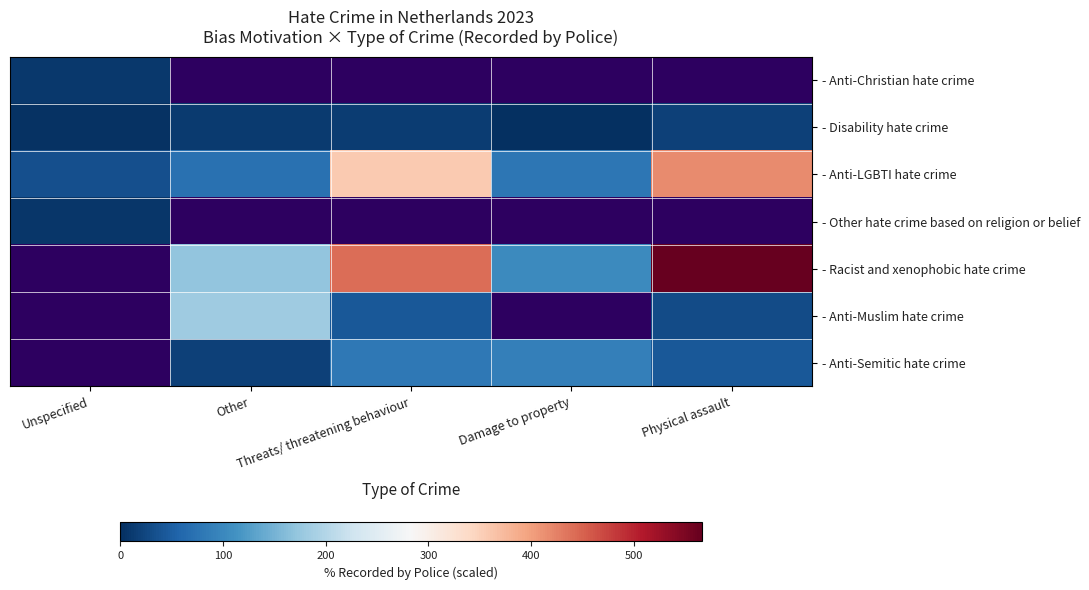

Which label corresponds to the largest value in the chart?

Physical assault